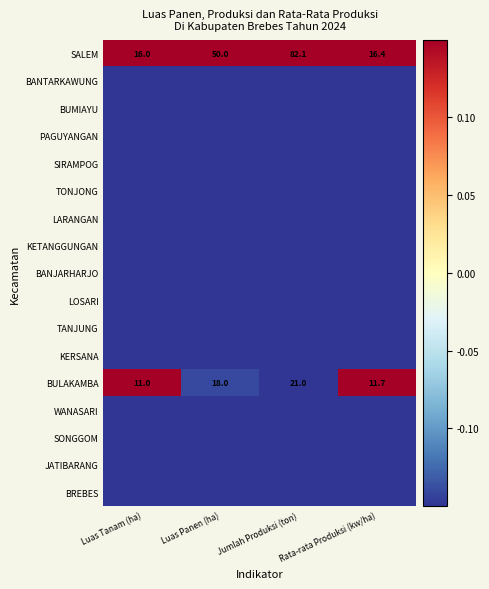

Between Luas Panen (ha) and Rata-rata Produksi (kw/ha), which is larger?

Luas Panen (ha)